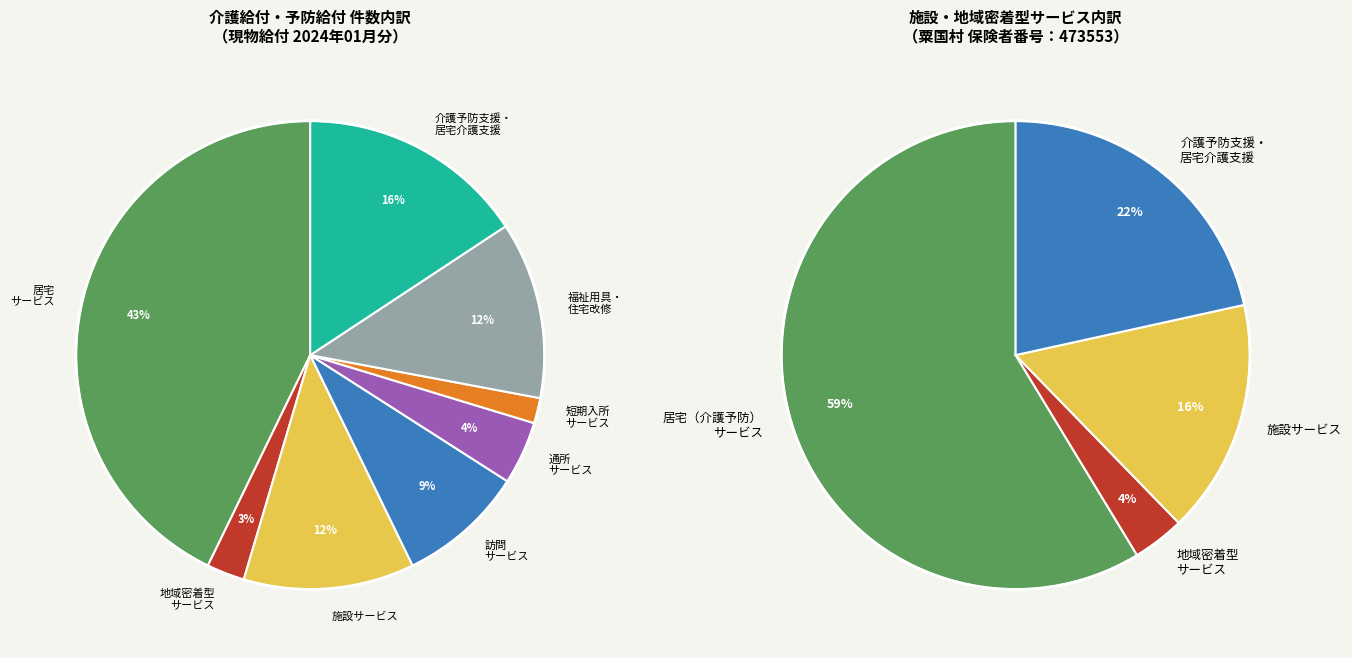

Is 短期入所サービス the majority of the pie?

No